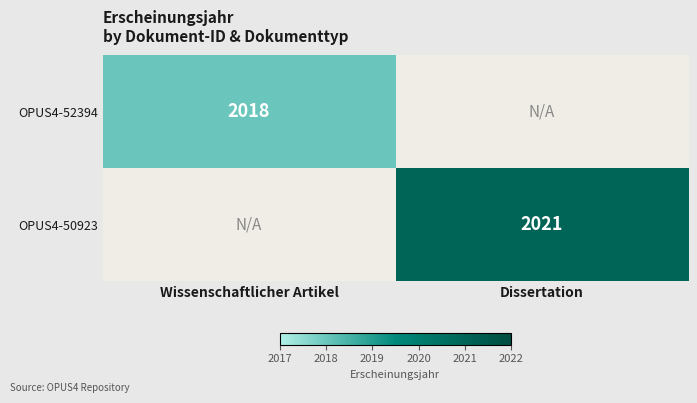

The value of OPUS4-50923 at Dissertation is 619. True or false?

False